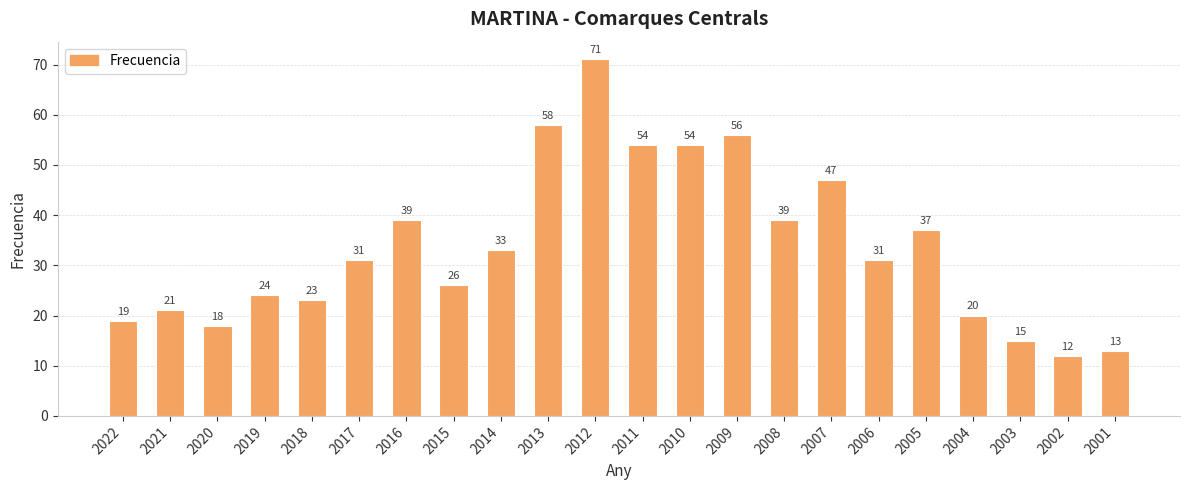

What is the difference between the values at 2006 and 2015?

5